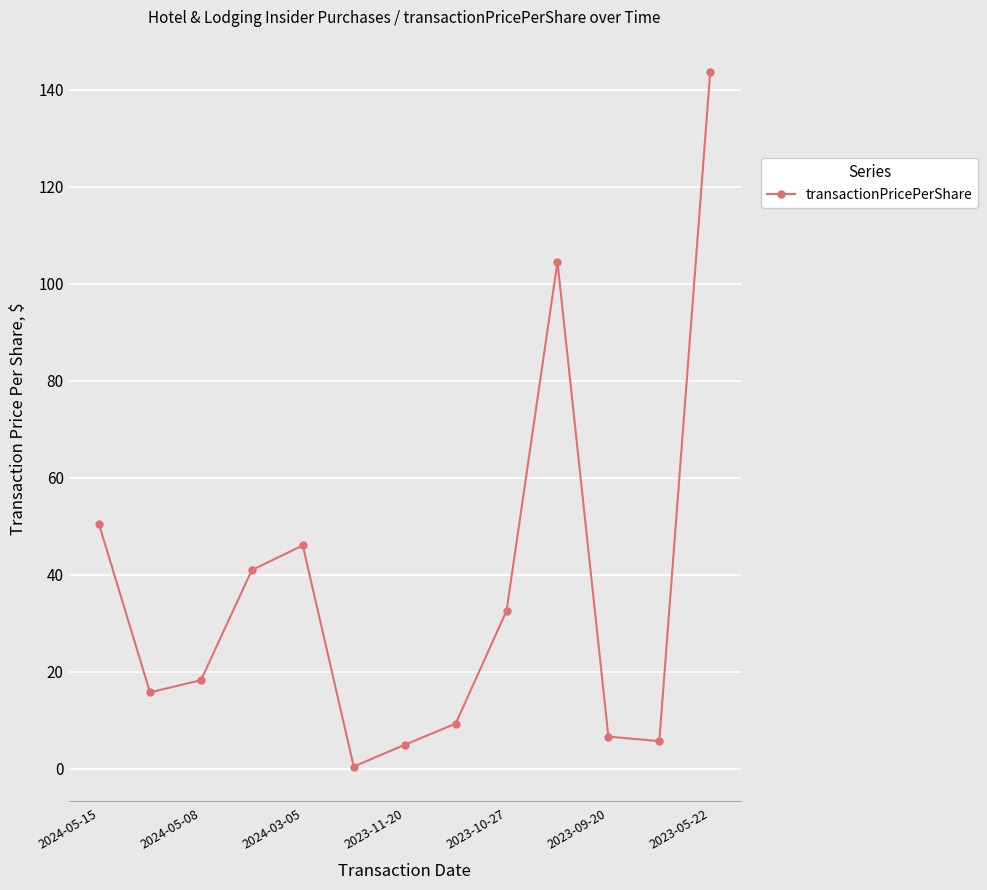

What is the value of the 11th point from the left?

6.7